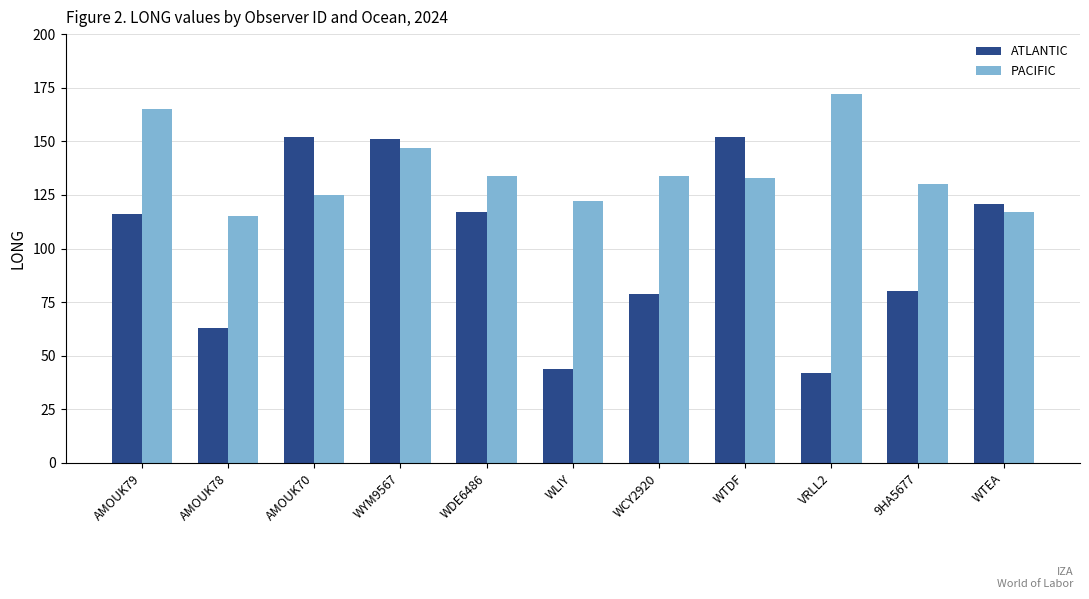

What are all the series names shown in the legend?

ATLANTIC, PACIFIC